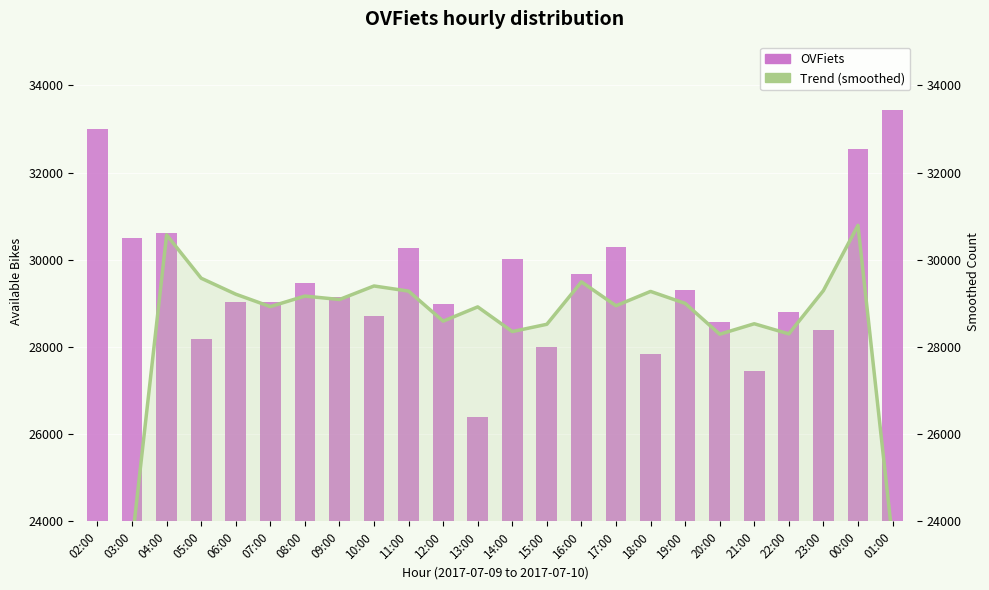

What are all the series names shown in the legend?

OVFiets, Trend (smoothed)